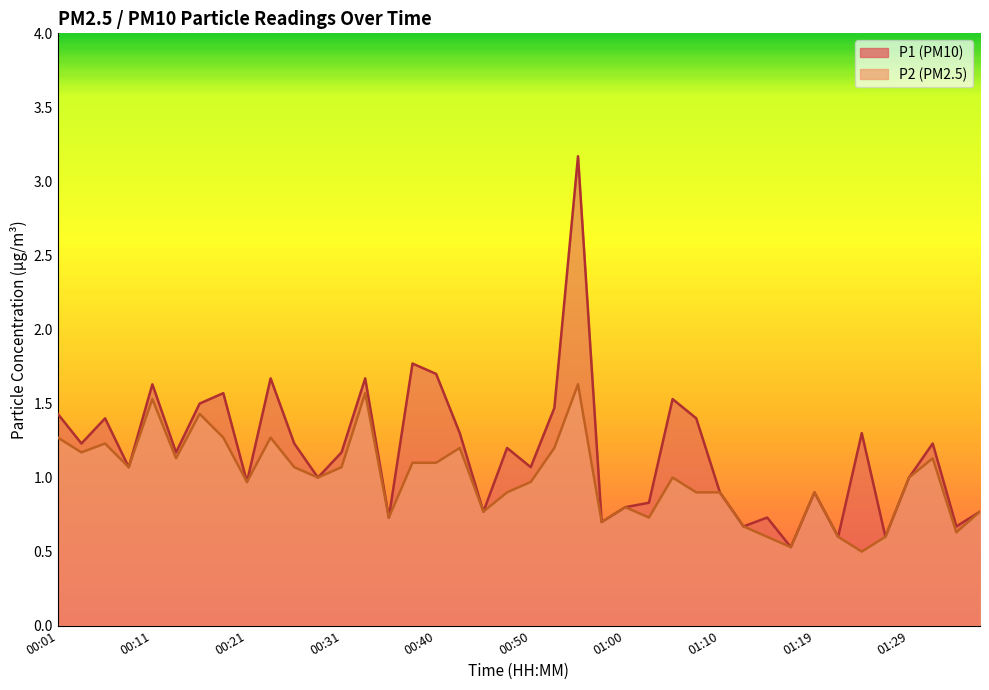

What is the label of the 20th point from the right?

00:50